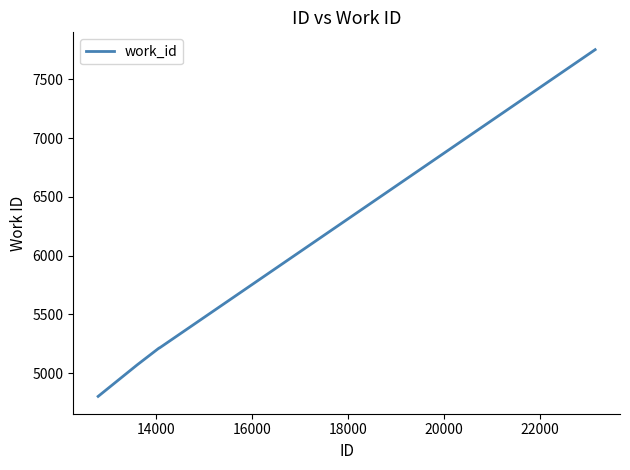

True or false: there are more than 1 points higher than both neighbors.

False